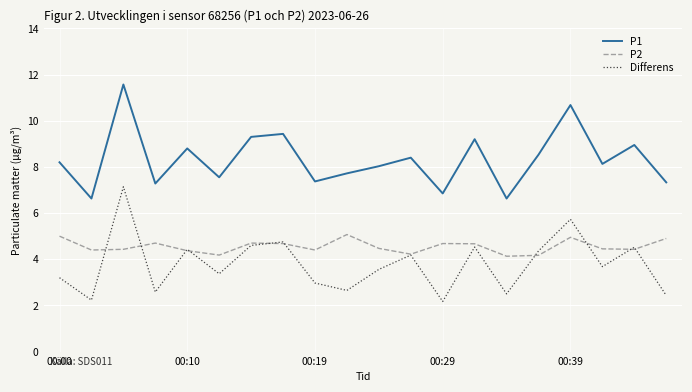

List the series in order of their peak value, lowest first.

P2, Differens, P1